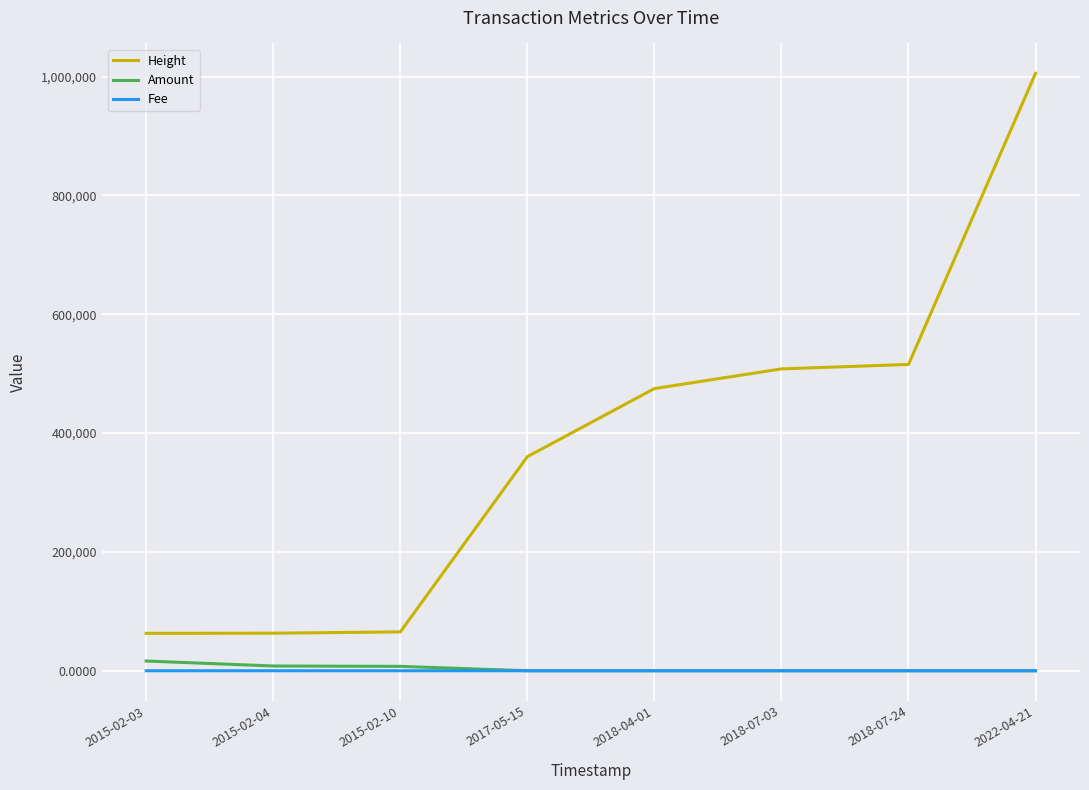

True or false: Fee and Height cross at least once.

False